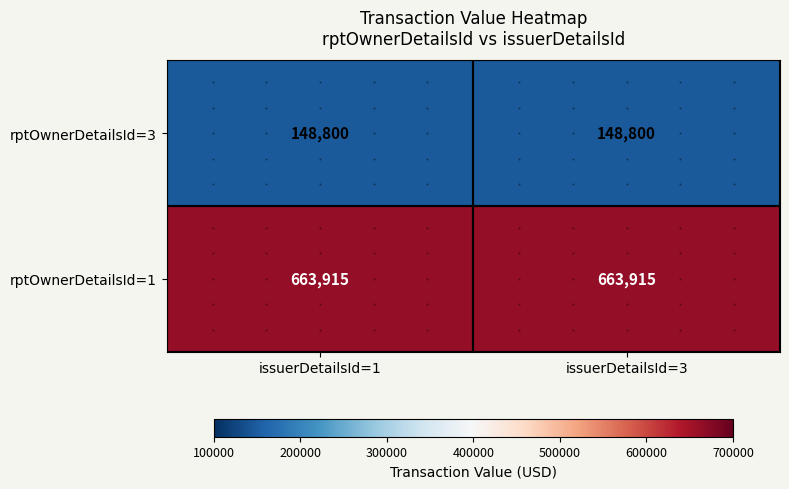

Which series has the largest total across all categories?

rptOwnerDetailsId=1